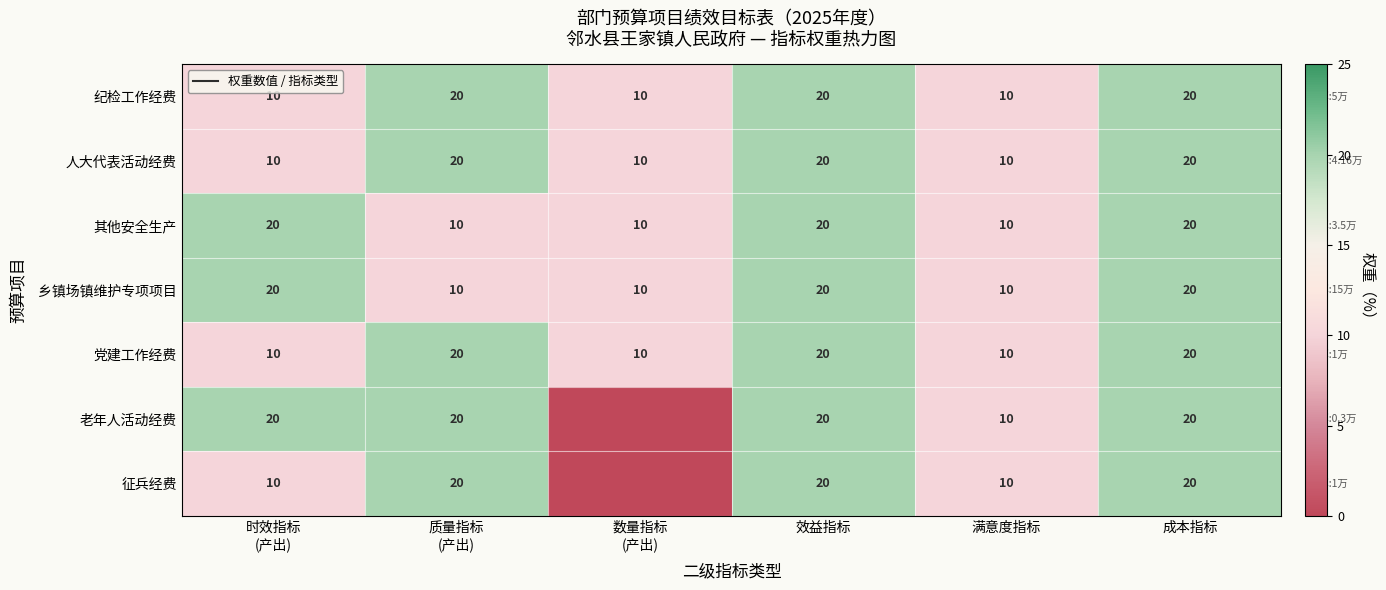

How many 党建工作经费 values are between 10 and 20?

6